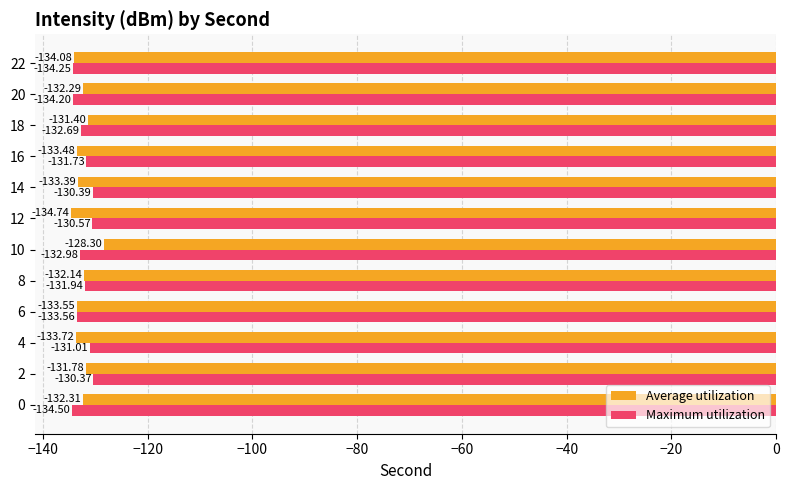

Between 10 and 14, which series saw the biggest shift?

Average utilization